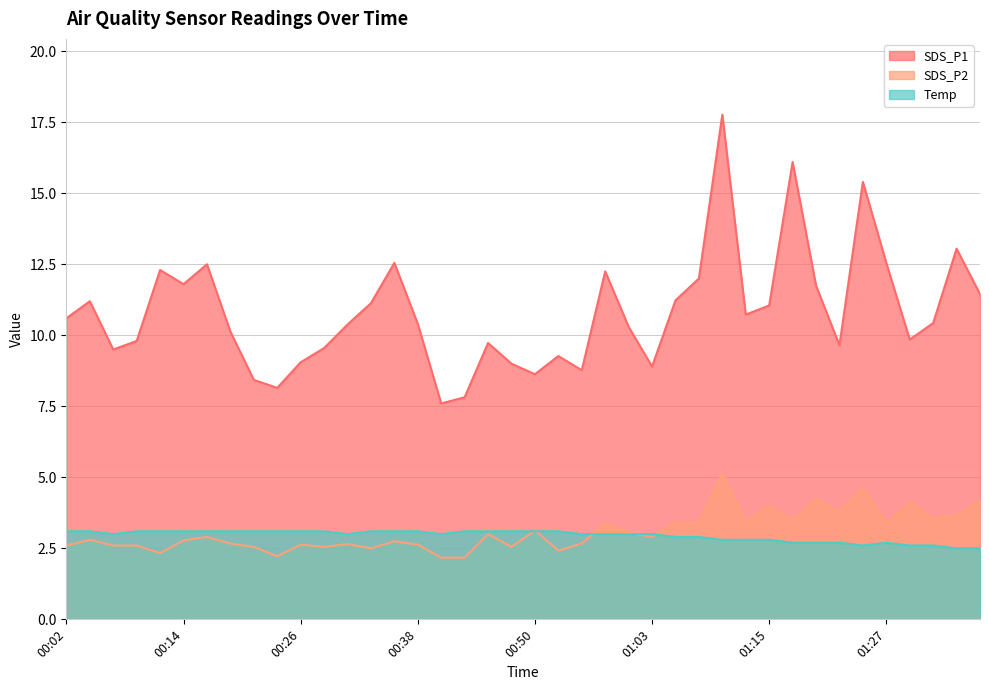

What is the label of the 35th point from the left?

01:25